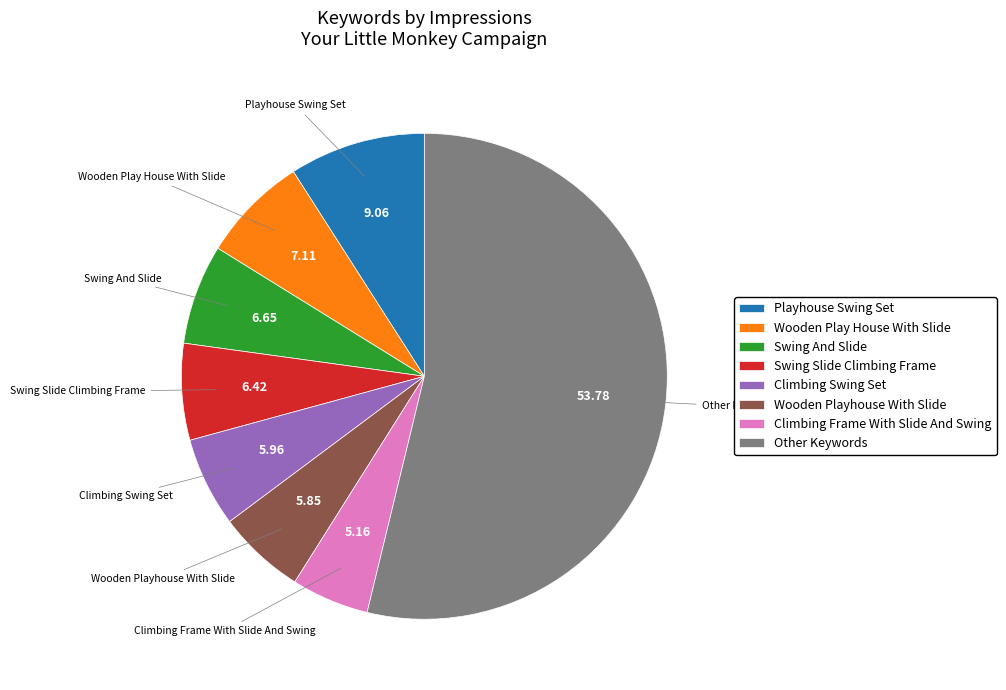

Do Swing Slide Climbing Frame and Climbing Swing Set together represent more than half of the pie?

No